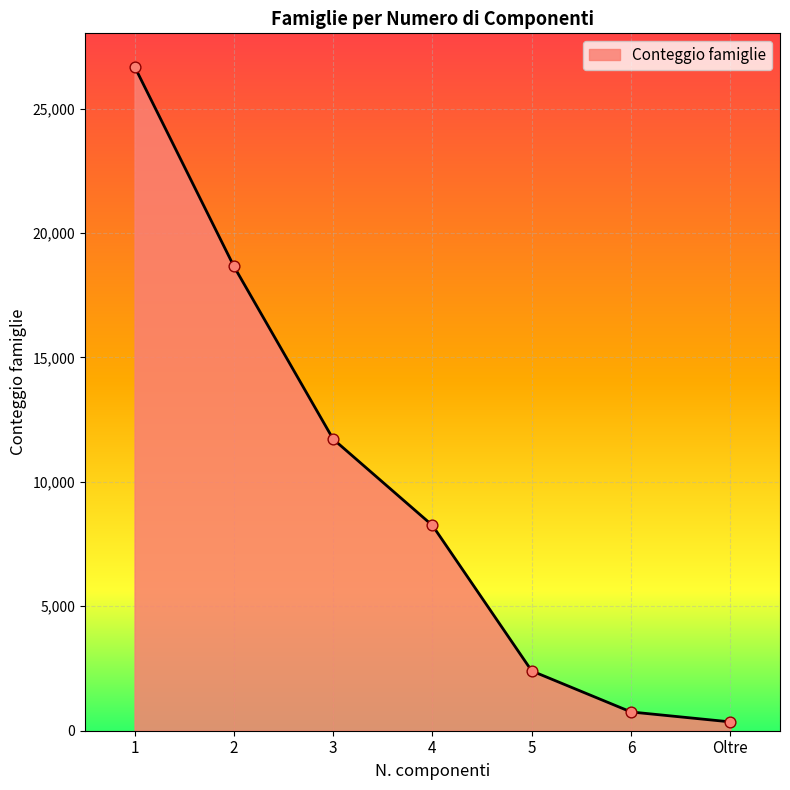

What is the change in value from 2 to Oltre?

-18310